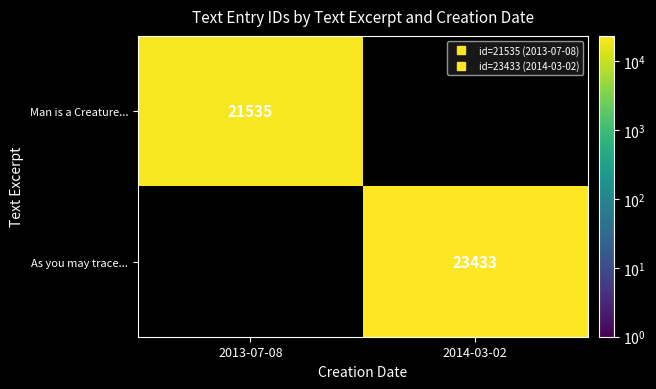

How many values in As you may trace... are above zero?

1